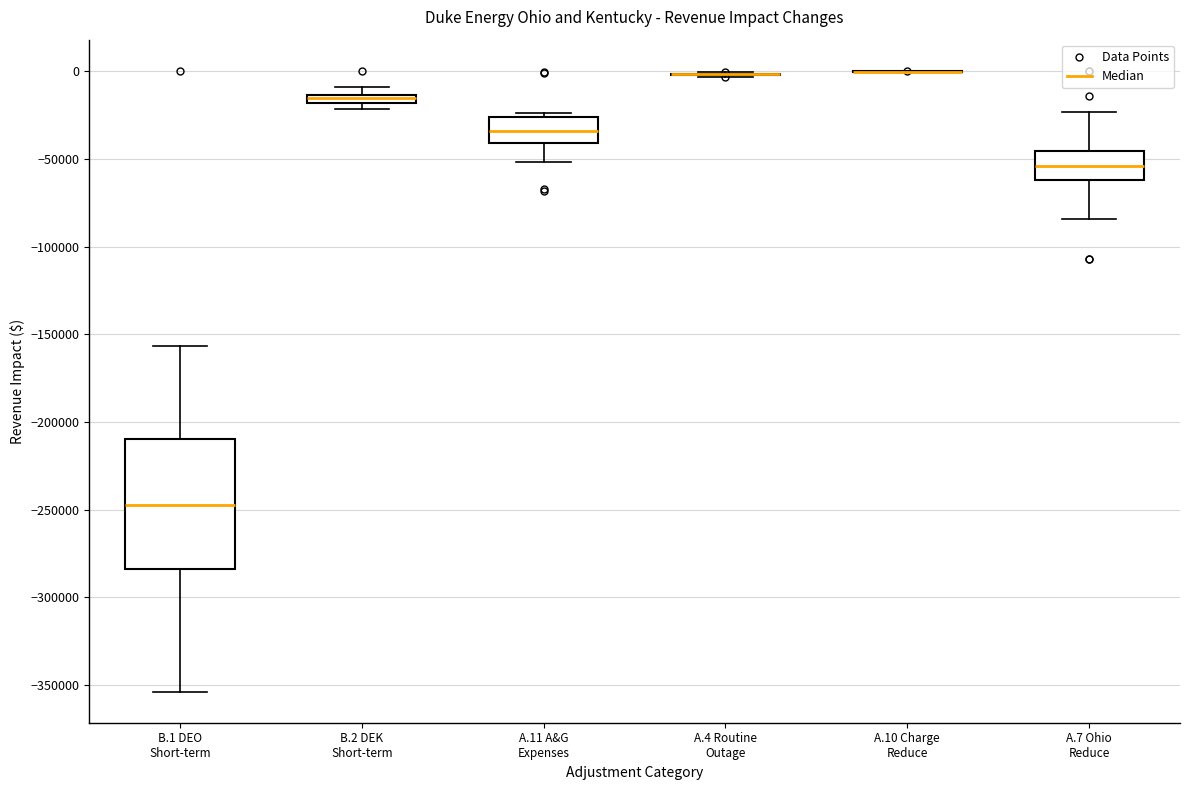

Where is the upper edge of the box for B.1 DEO Short-term on the y-axis? The values are not printed on the chart, so give them approximately, as read against the axis.

-210000